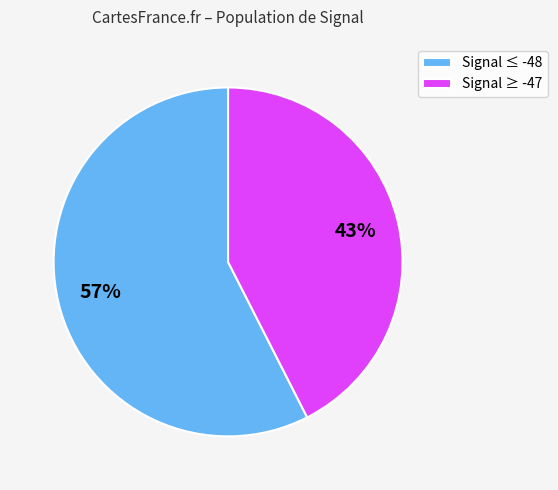

Do Signal ≥ -47 and Signal ≤ -48 together represent more than half of the pie?

Yes